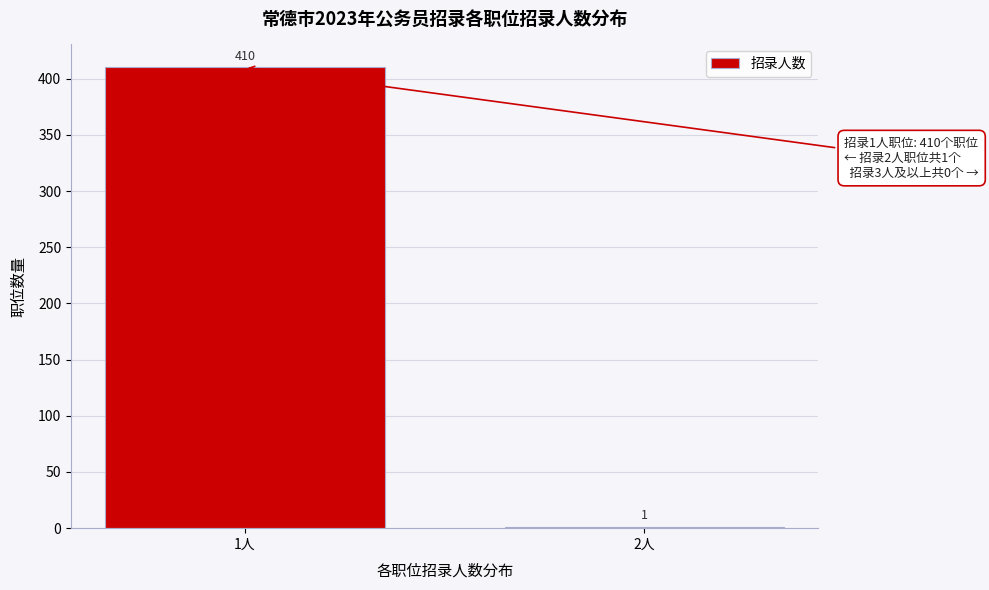

Reading left to right, list all the values displayed in this chart.

1人=410	2人=1